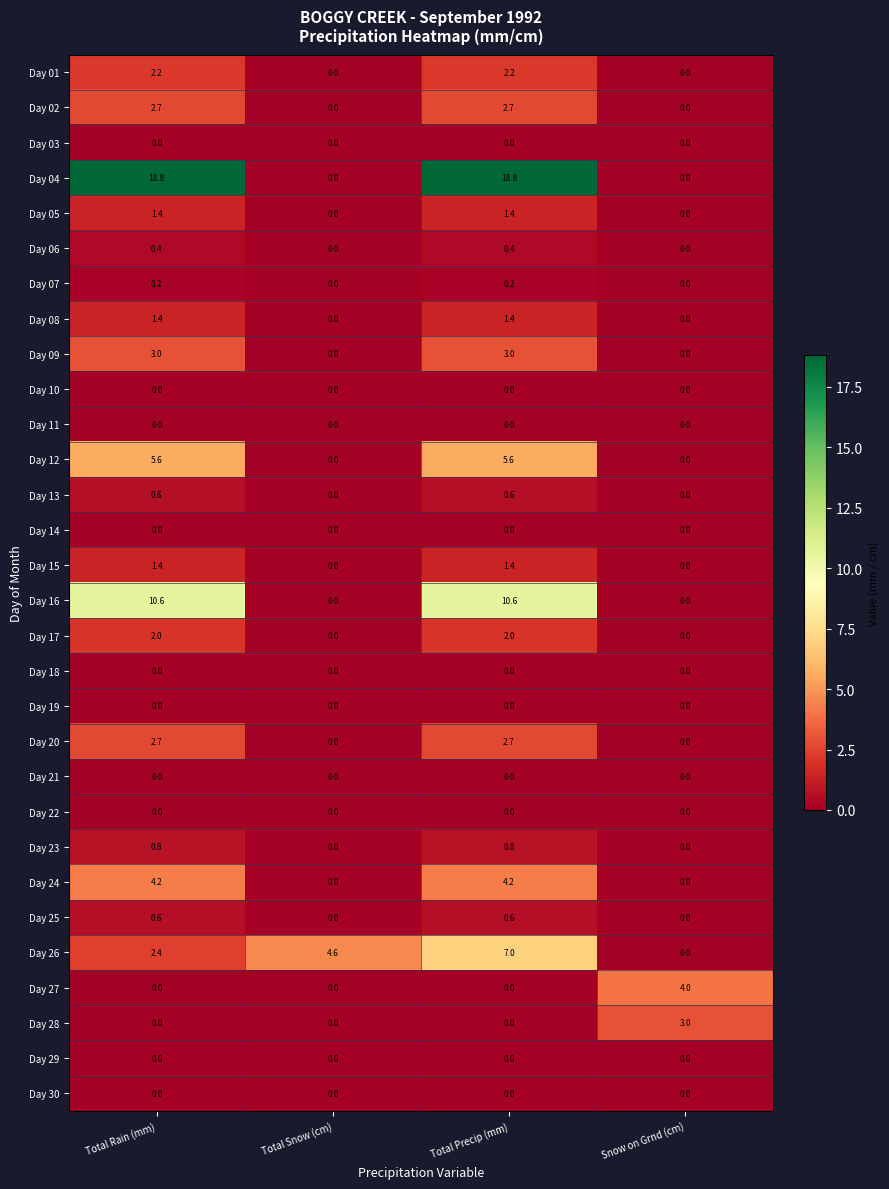

What is the difference between the maximum and minimum values in the Day 17 series?

2.0